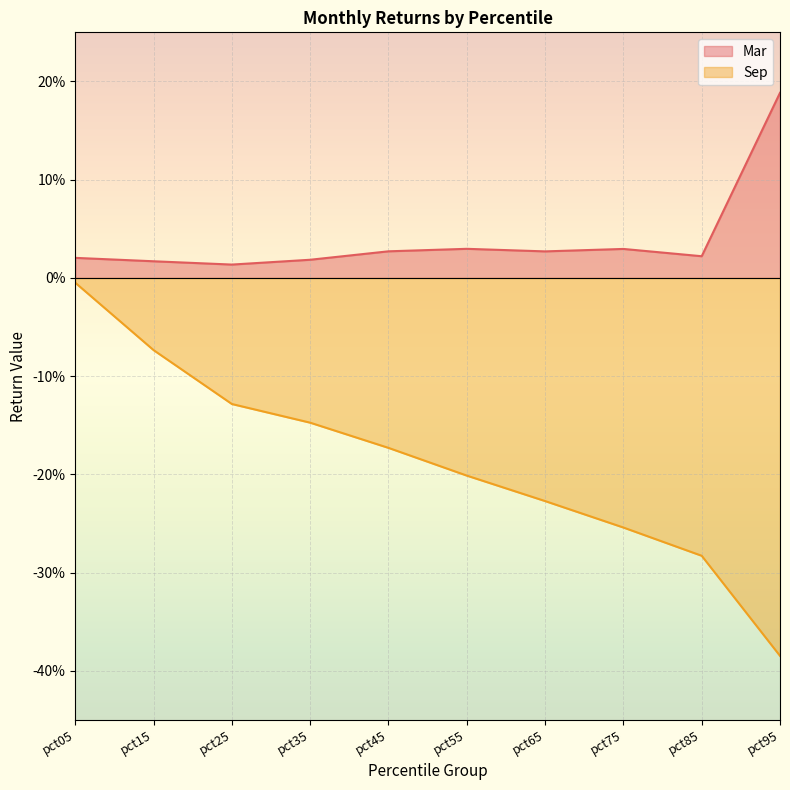

At which label does Mar reach its minimum?

pct25